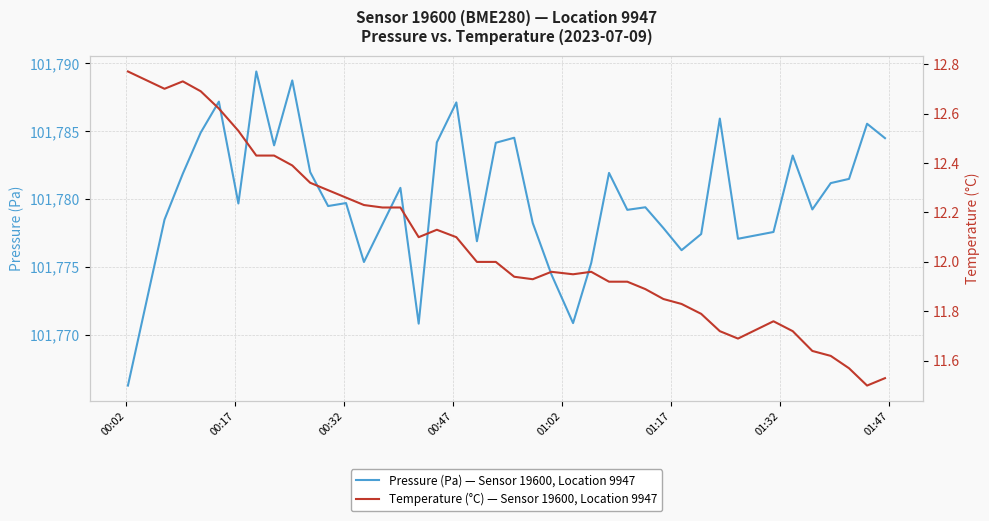

List the series in order of their overall mean, lowest first.

Temperature (°C) — Sensor 19600, Location 9947, Pressure (Pa) — Sensor 19600, Location 9947